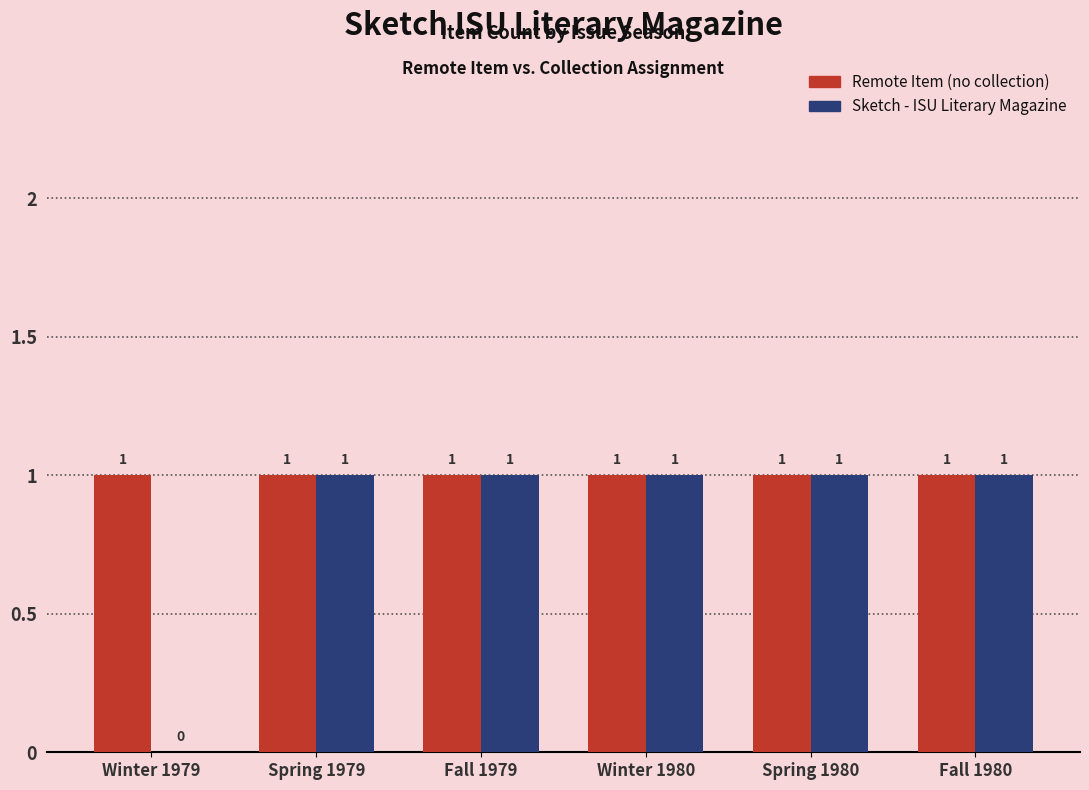

Between Winter 1979 and Spring 1979, which series saw the biggest shift?

Sketch - ISU Literary Magazine